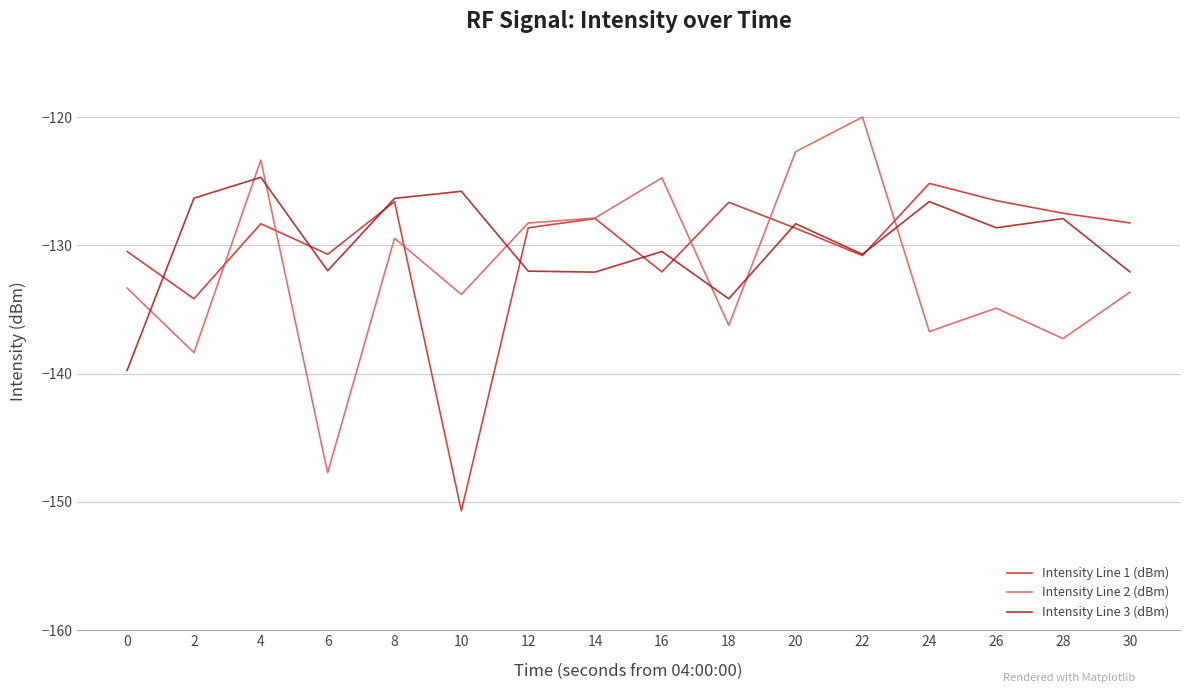

What is the lowest value of the Intensity Line 2 (dBm) series?

-147.7